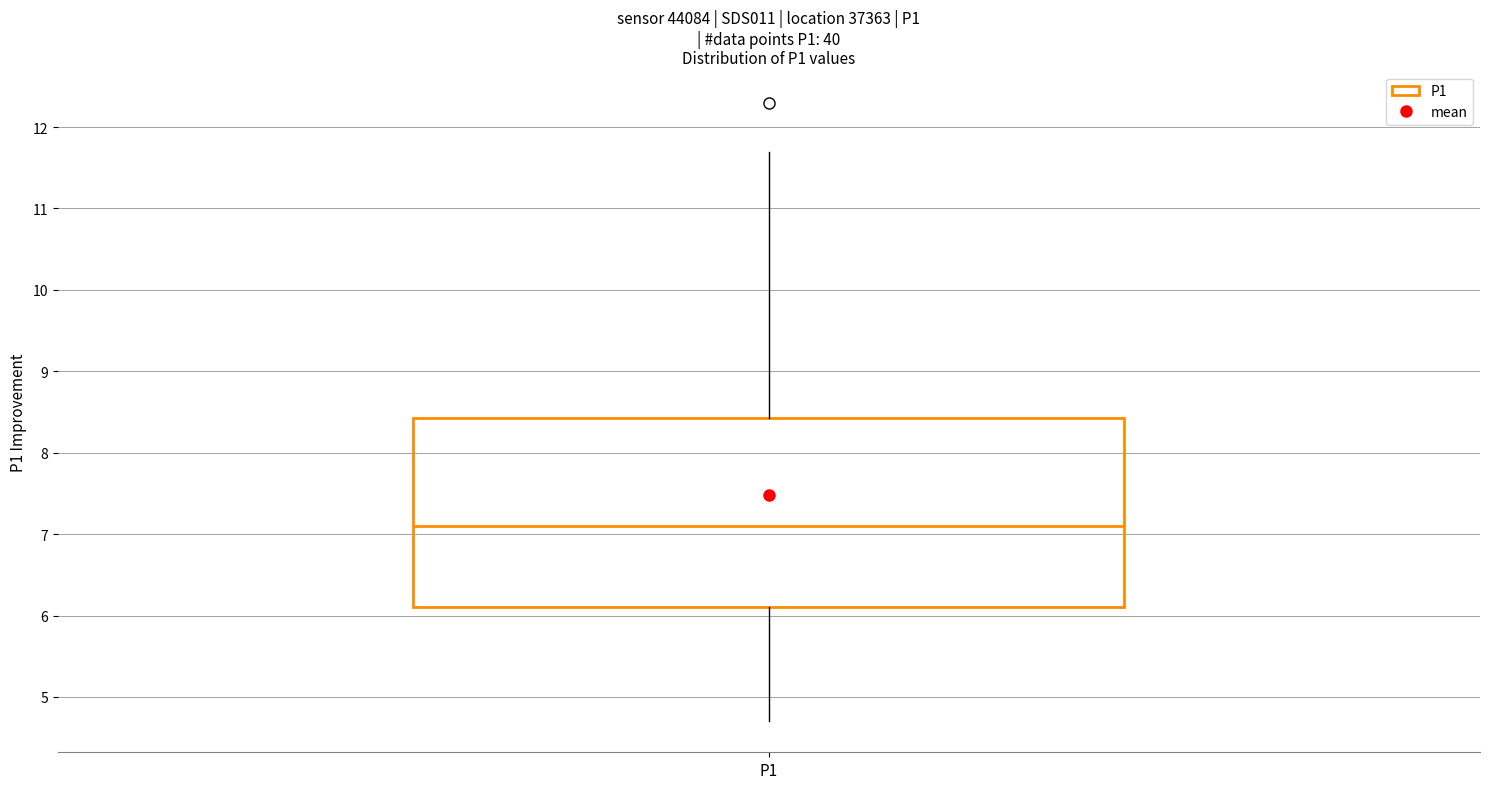

Read this box plot against the y-axis: the position of the median line, the range covered by the box, and the ends of both whiskers. The values are not printed on the chart, so give them approximately, as read against the axis.

median 7.1, box 6.1 to 8.4, whiskers 4.7 to 11.7